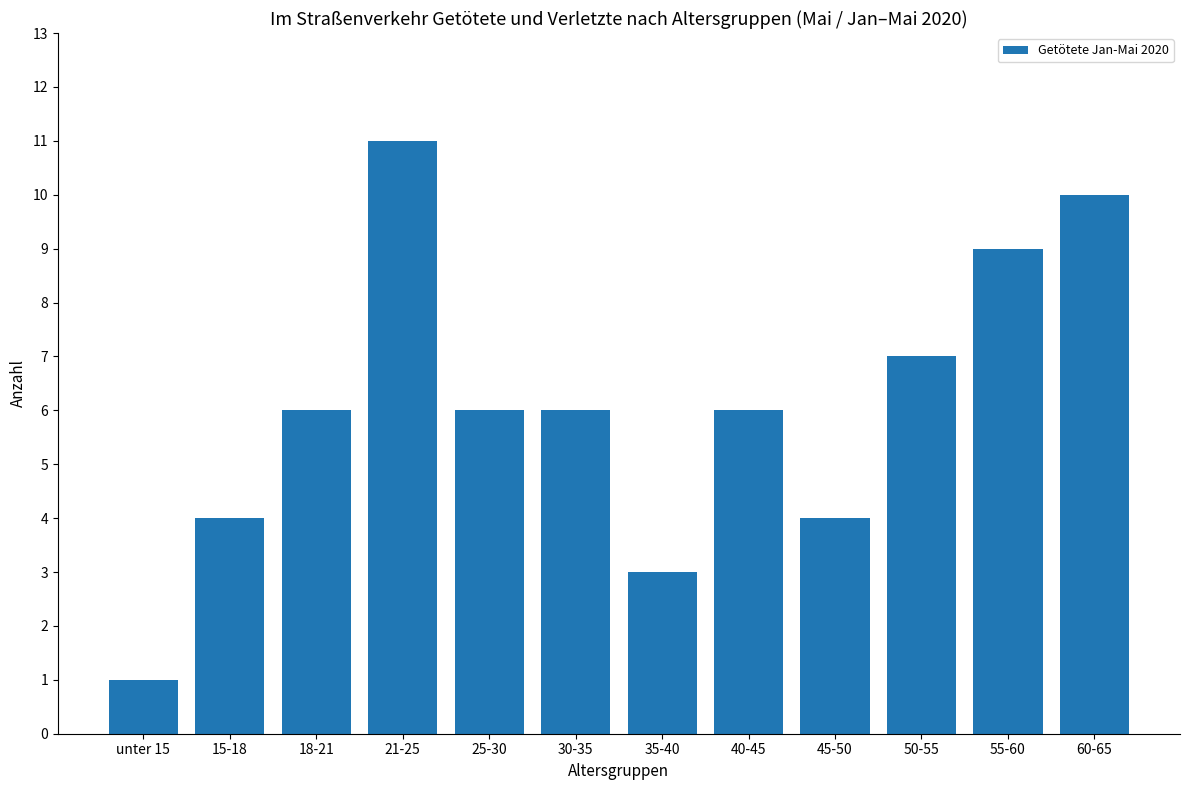

What is the difference between the maximum and minimum values?

10